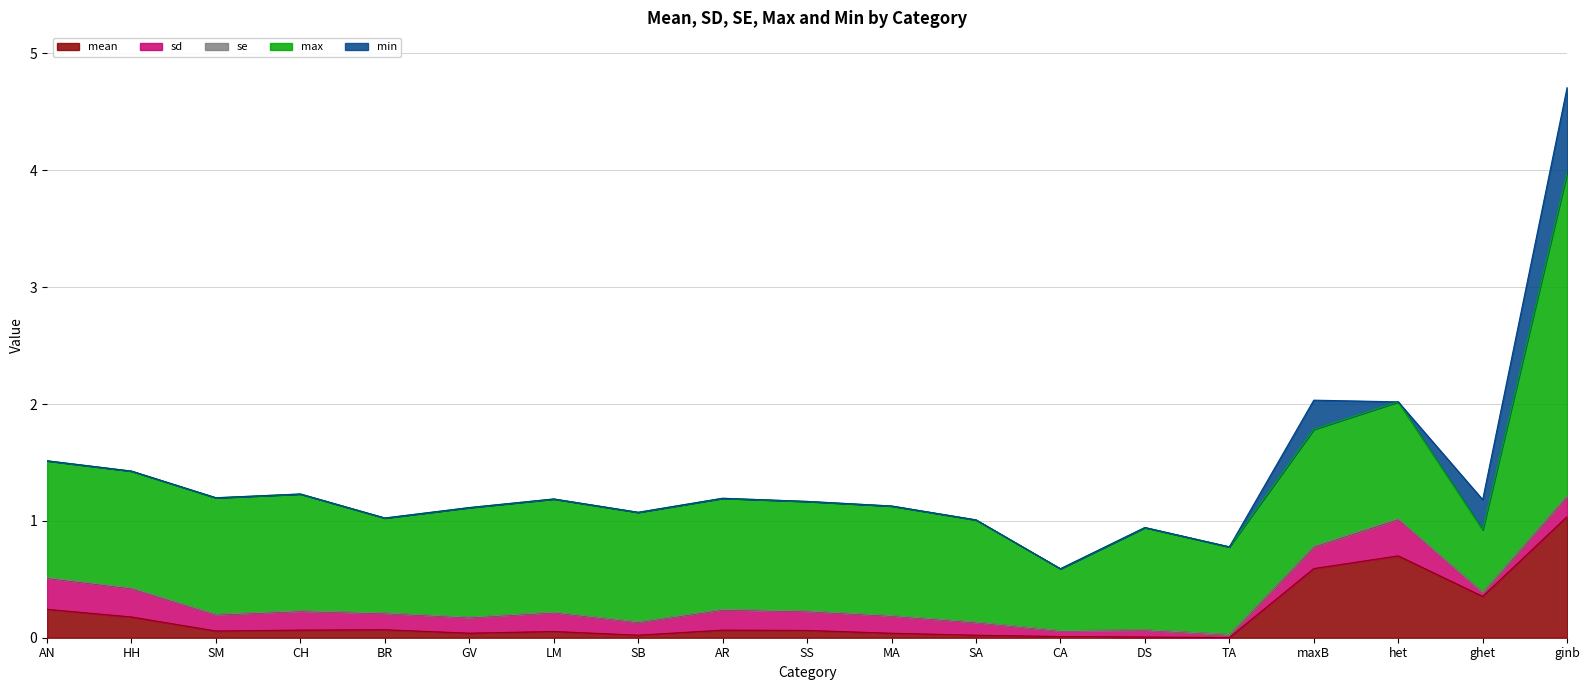

True or false: min and se cross at least once.

True